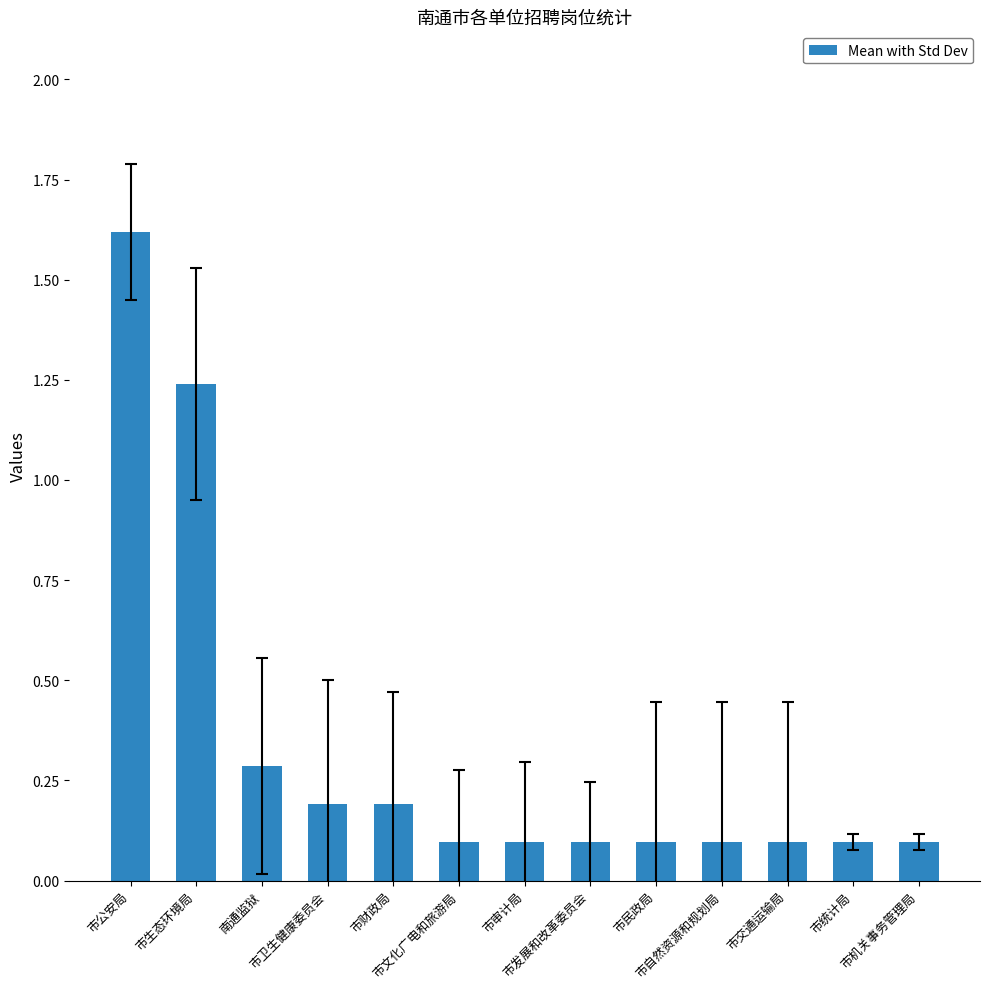

What is the maximum value shown in the chart?

1.6